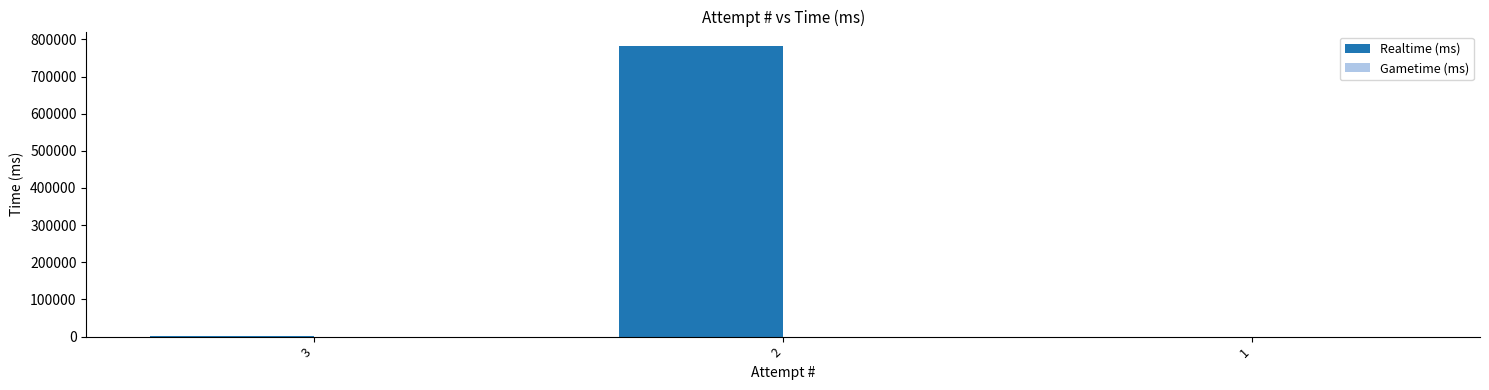

What is the greatest value displayed?

782032